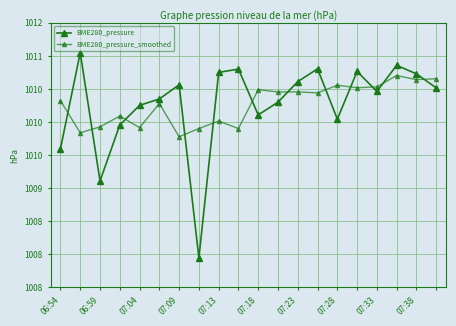

Is this an area chart (filled region under the line)?

No